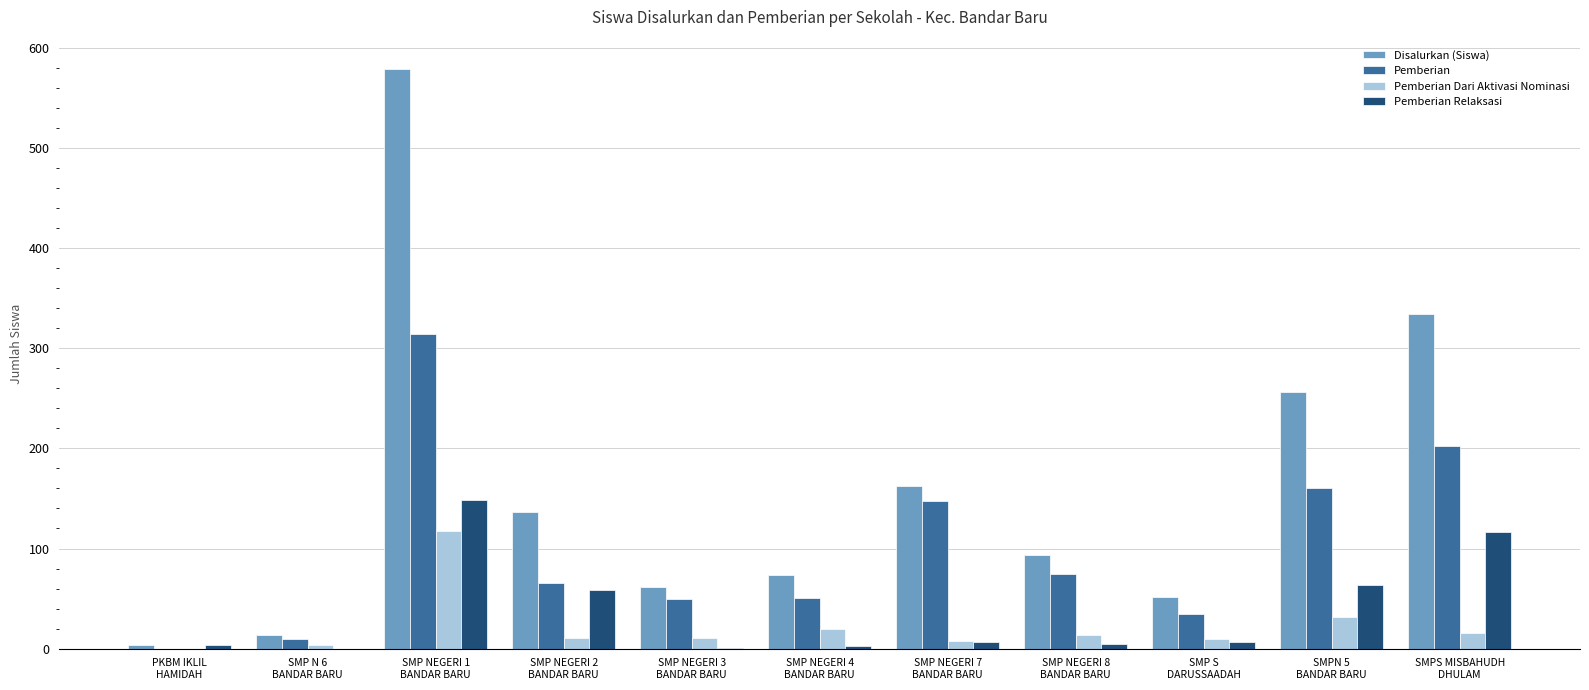

Which series has the largest total across all categories?

Disalurkan (Siswa)